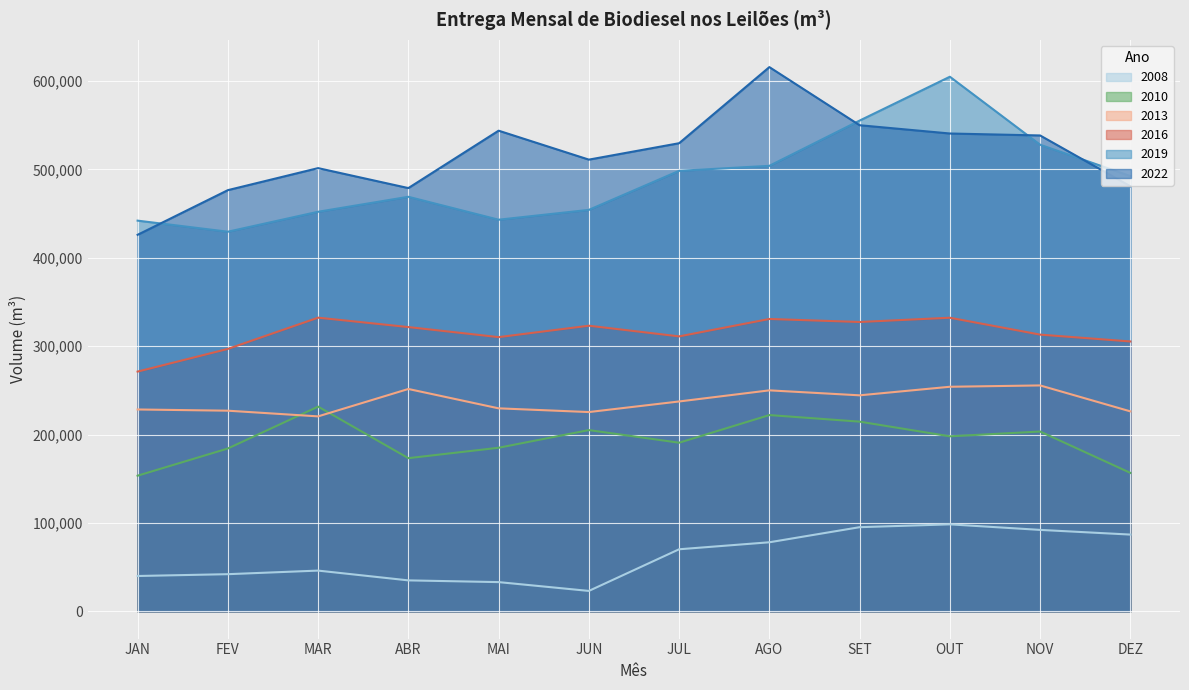

True or false: 2013 has a value of 255636.0 at NOV.

True